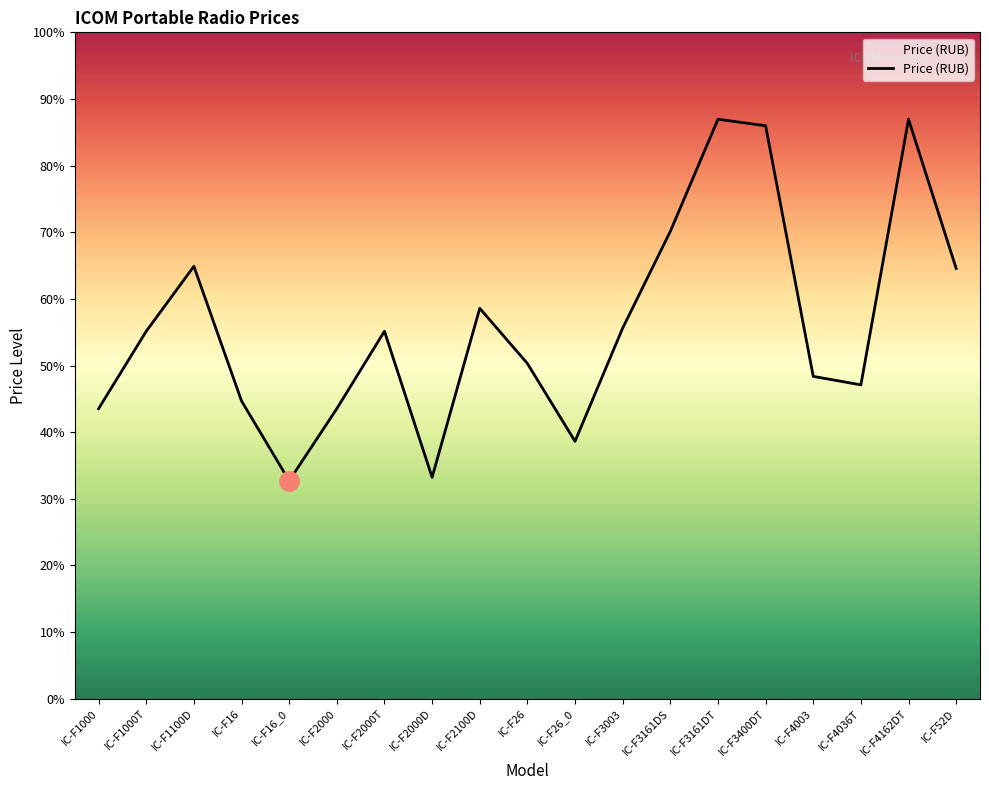

What is the difference between the values at IC-F2000T and IC-F3161DT?

21550